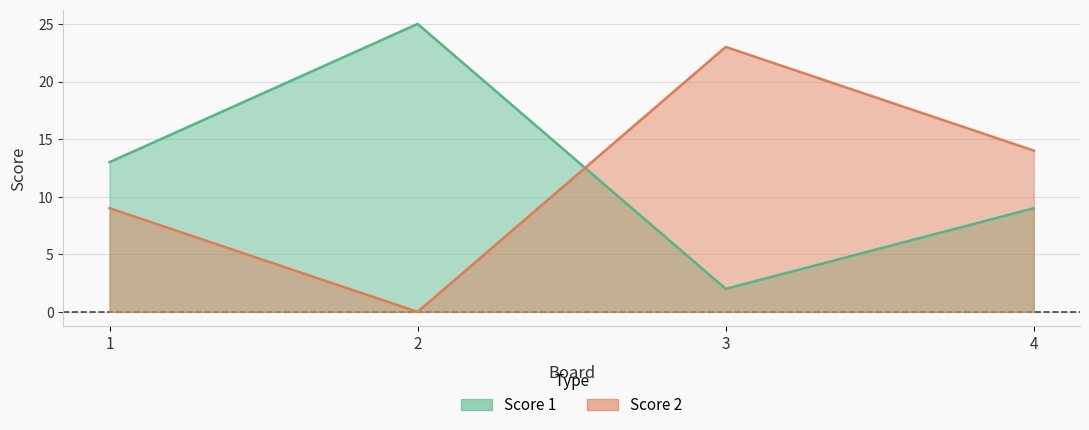

At 2, list the series in order from smallest to largest.

Score 2, Score 1